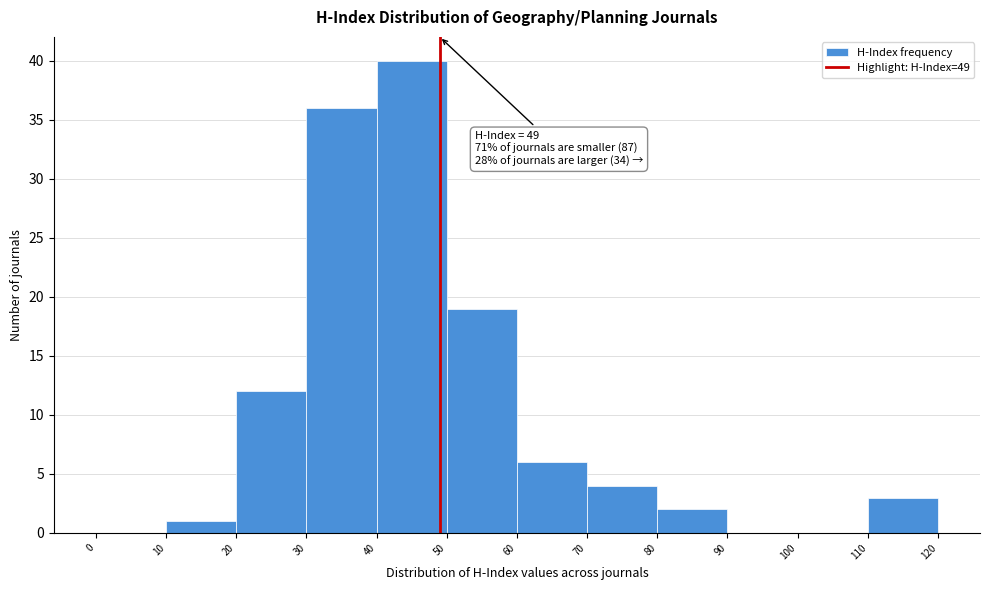

Which range on the x-axis has the tallest bar?

40 to 50